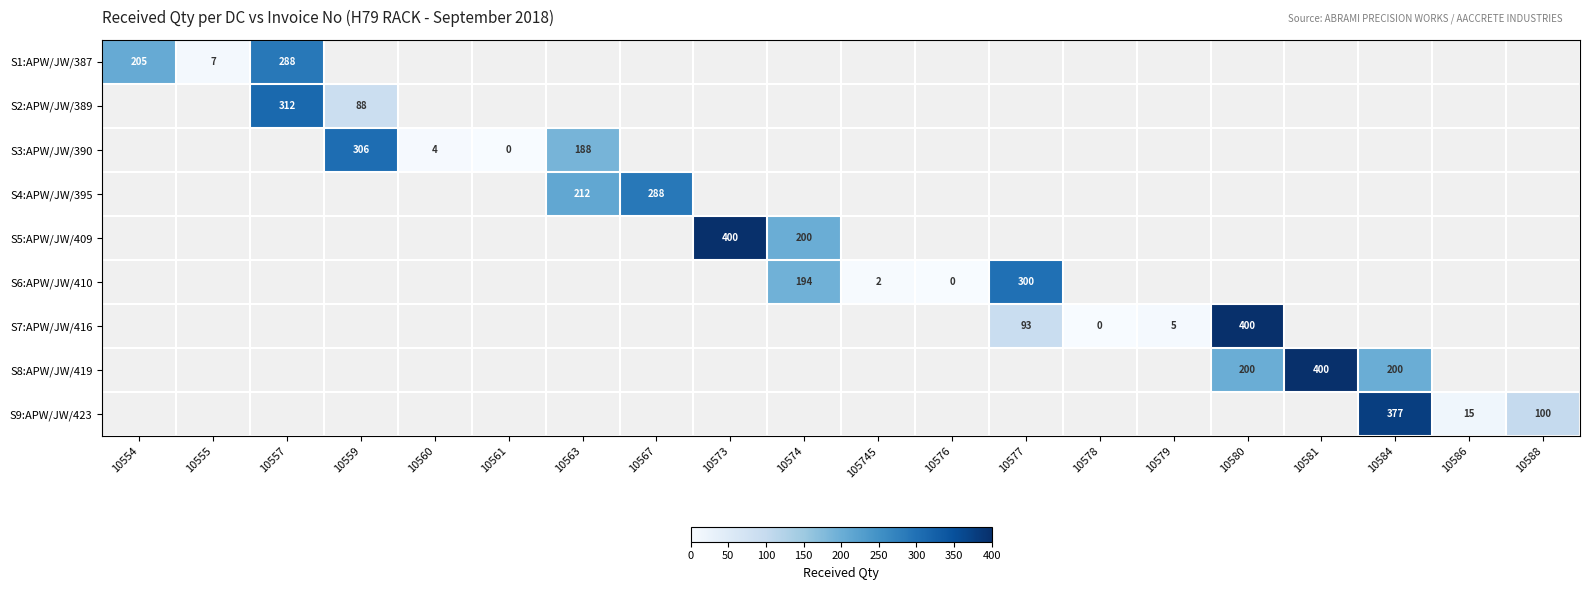

True or false: S4:APW/JW/395 has a value of 212 at 10563.

True